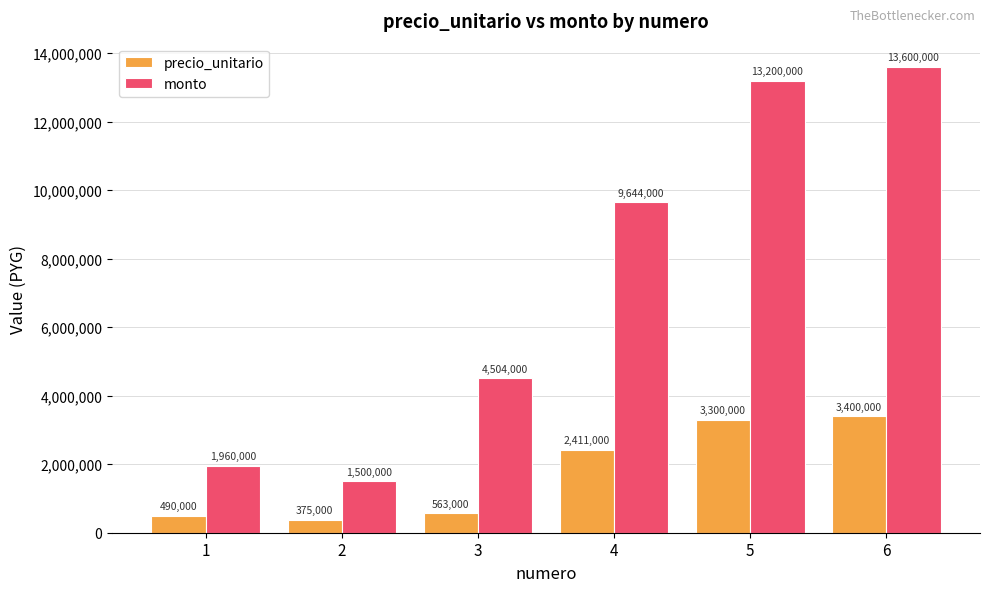

What is the total value across all series at 3?

5067000